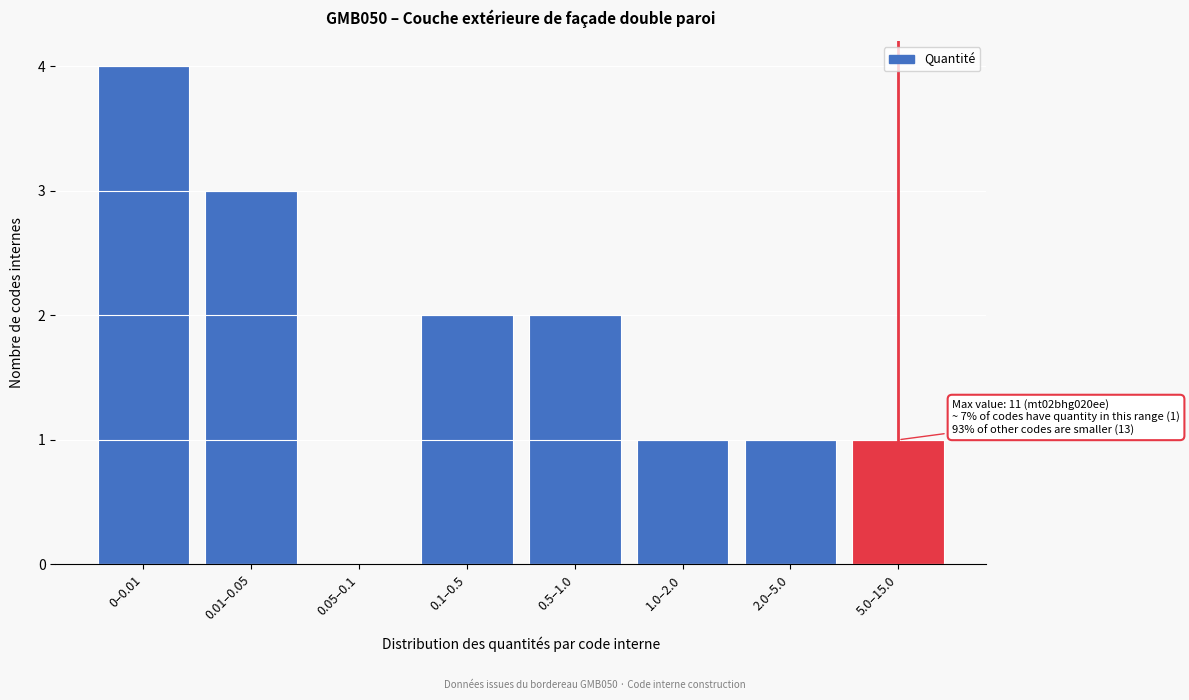

Reading left to right, transcribe all the data shown in this chart.

0–0.01=4	0.01–0.05=3	0.05–0.1=0	0.1–0.5=2	0.5–1.0=2	1.0–2.0=1	2.0–5.0=1	5.0–15.0=1